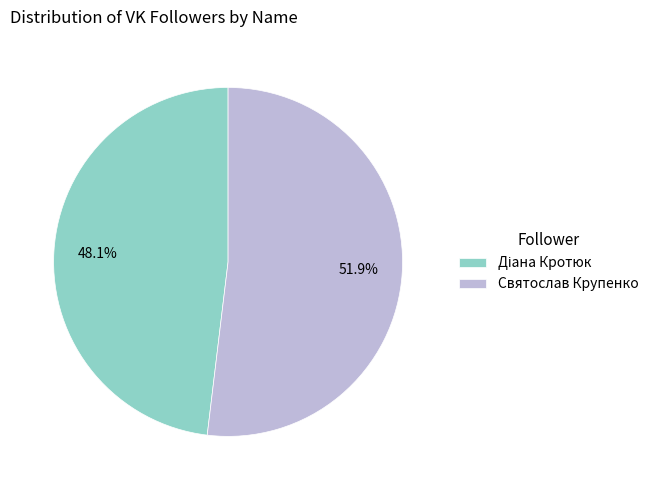

How much of the chart is everything except Святослав Крупенко?

48.1%